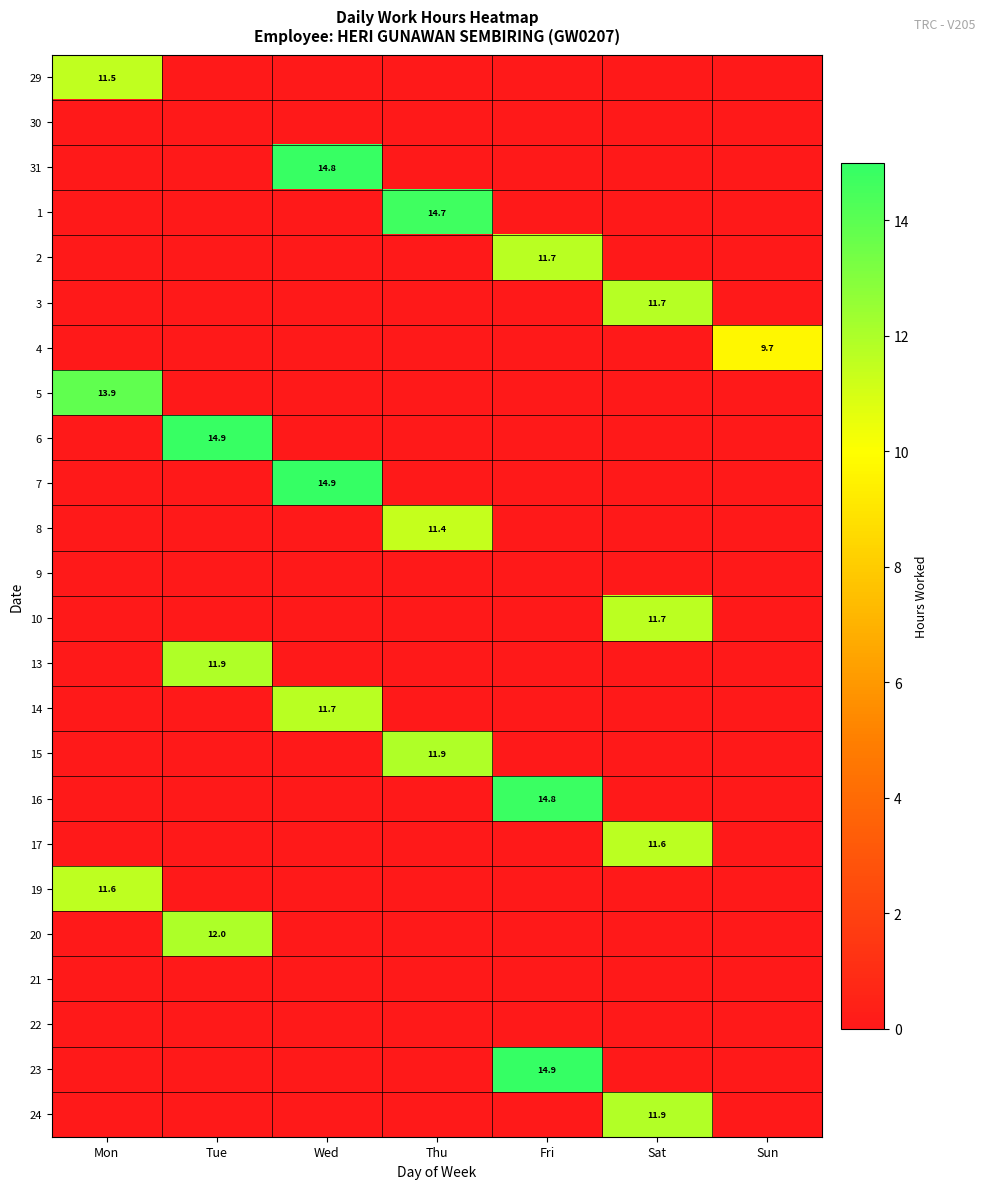

True or false: 10 has a value of 6.3 at Sat.

False